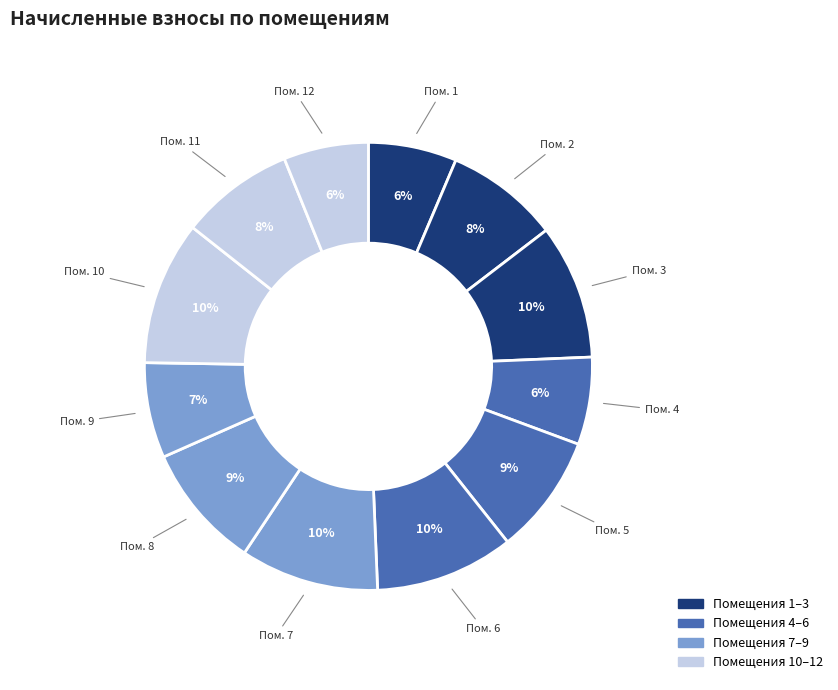

How many slices are in this pie chart?

12